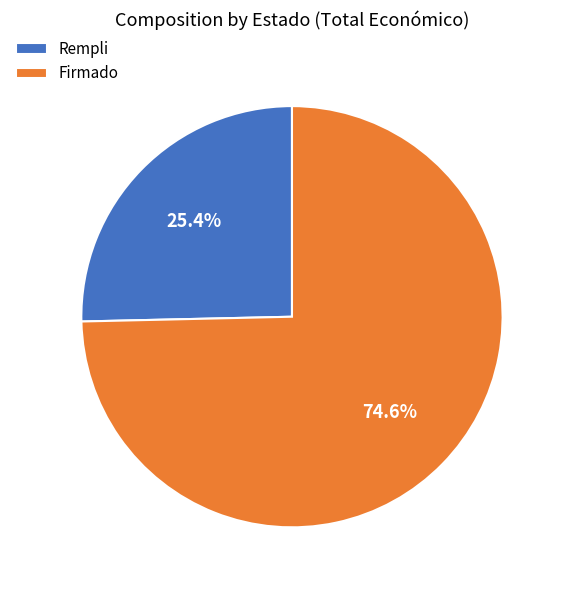

Rank the categories by value from lowest to highest.

Rempli, Firmado